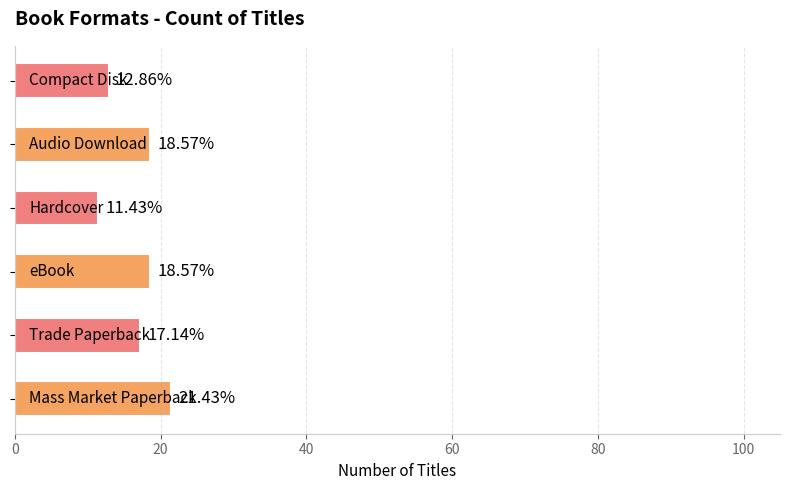

What is the average value?

16.7